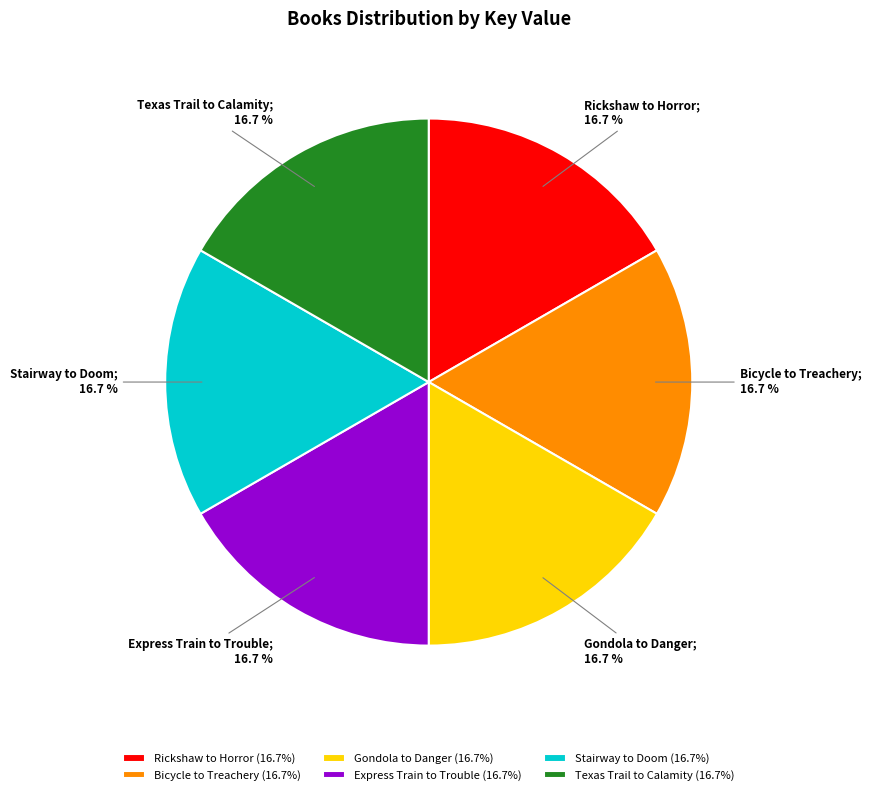

Is Bicycle to Treachery the majority of the pie?

No